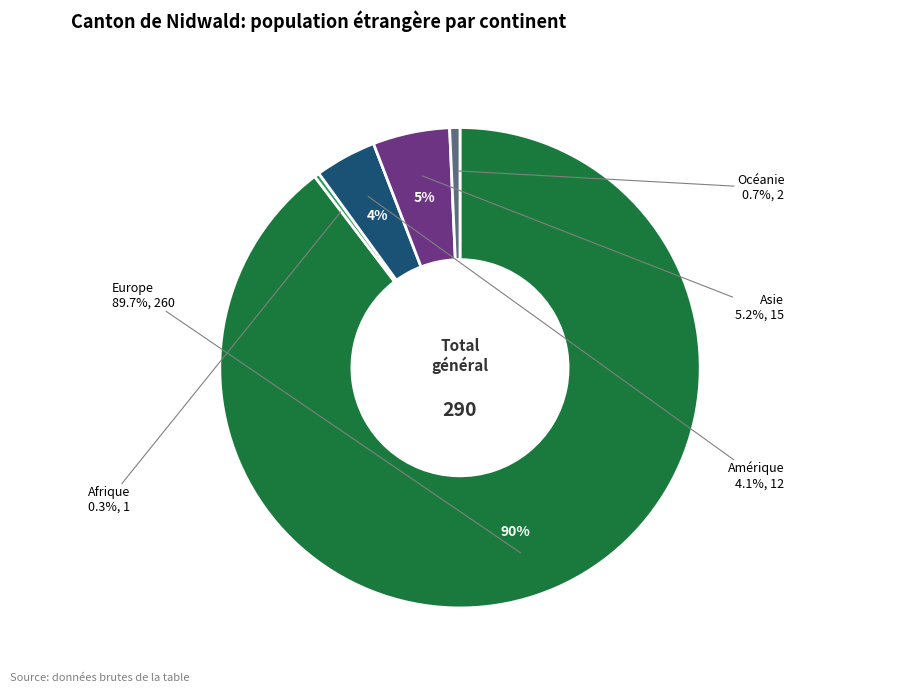

The Océanie slice represents 14% of the pie. True or false?

False